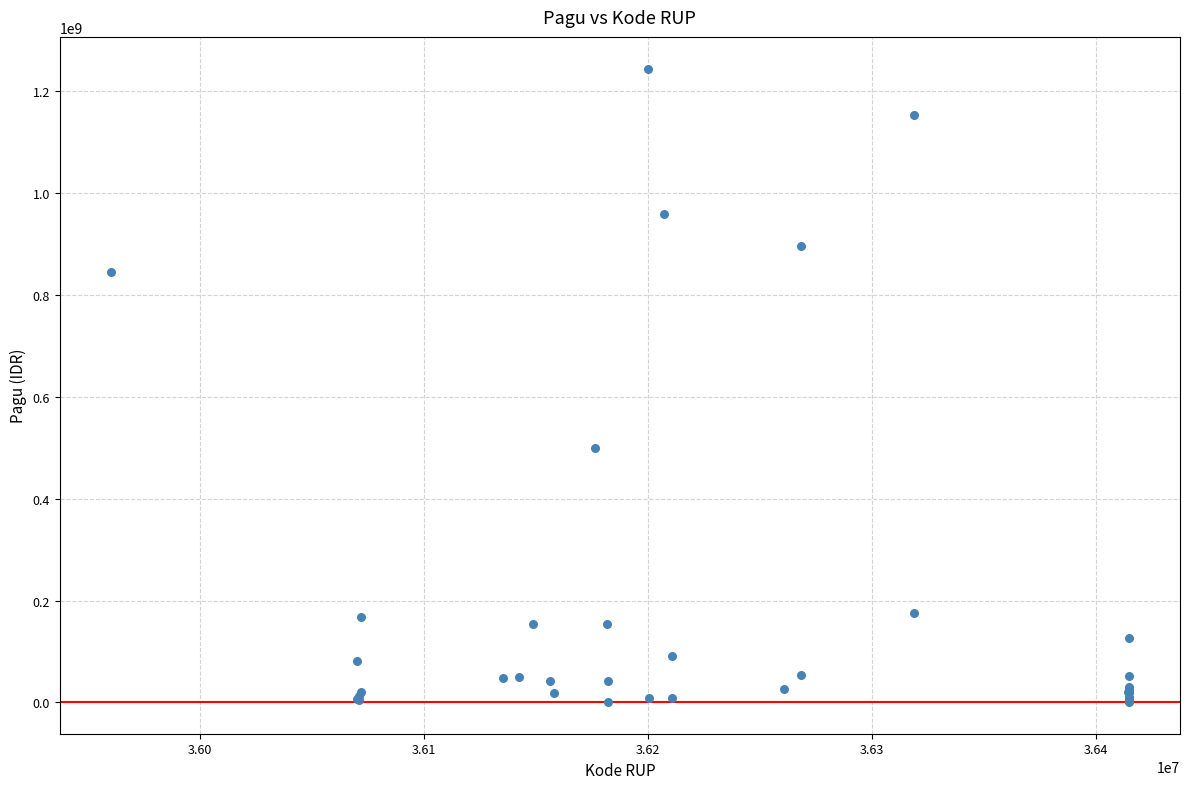

What Y value in the scatter plot is closest to 622840000?

499932000